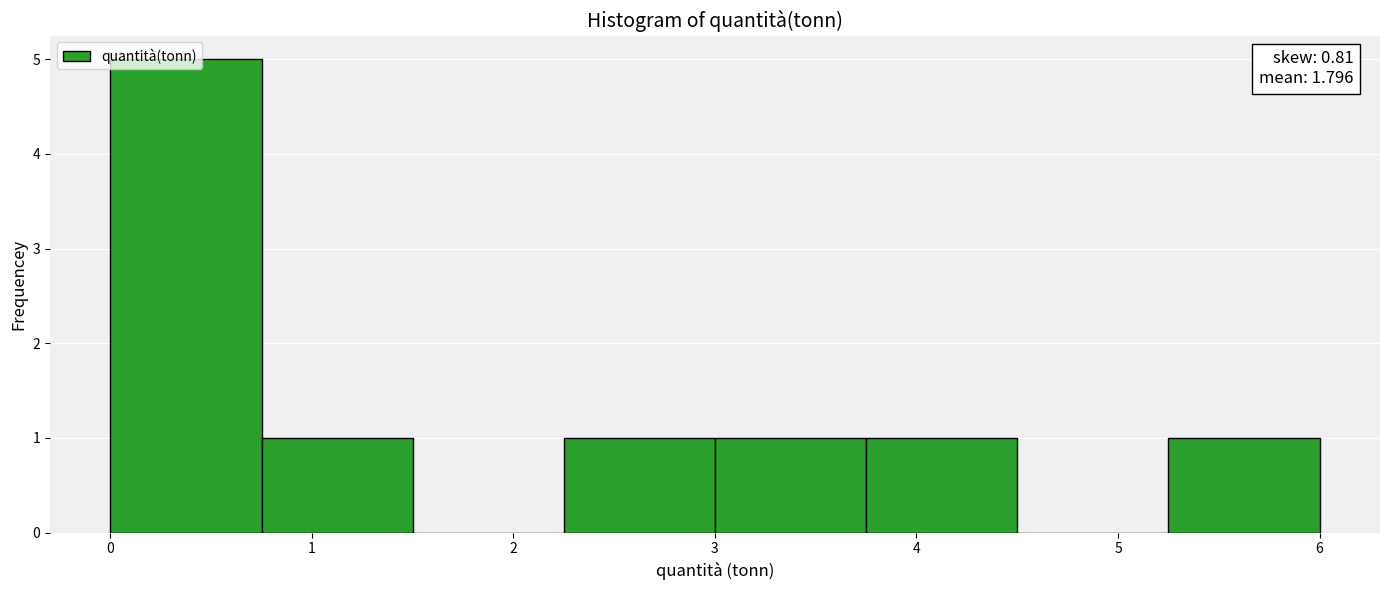

Which range on the x-axis has the tallest bar?

0.0 to 0.8